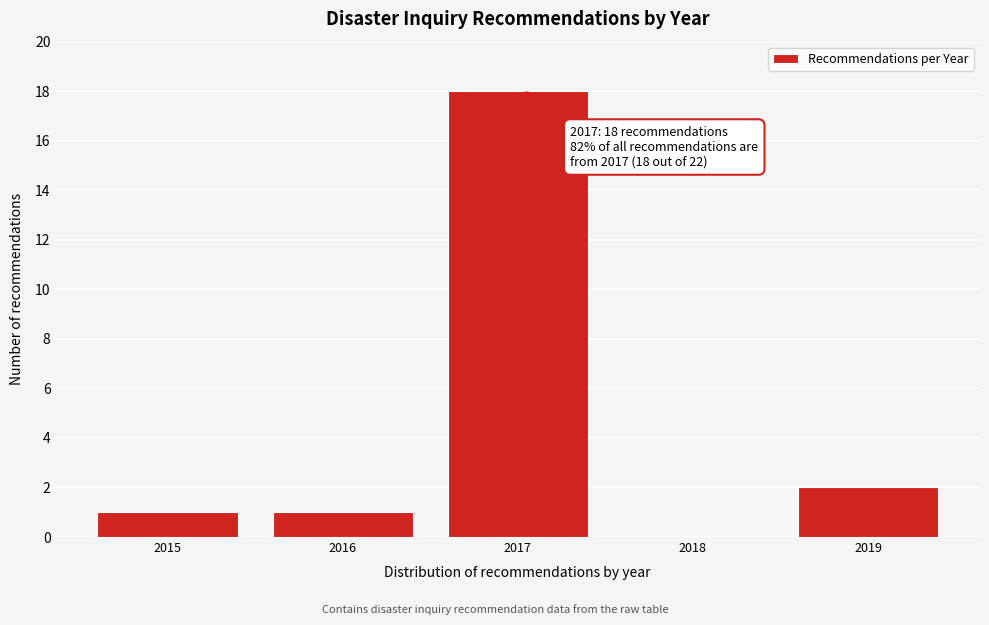

Reading left to right, transcribe all the data shown in this chart.

2015=1	2016=1	2017=18	2018=0	2019=2